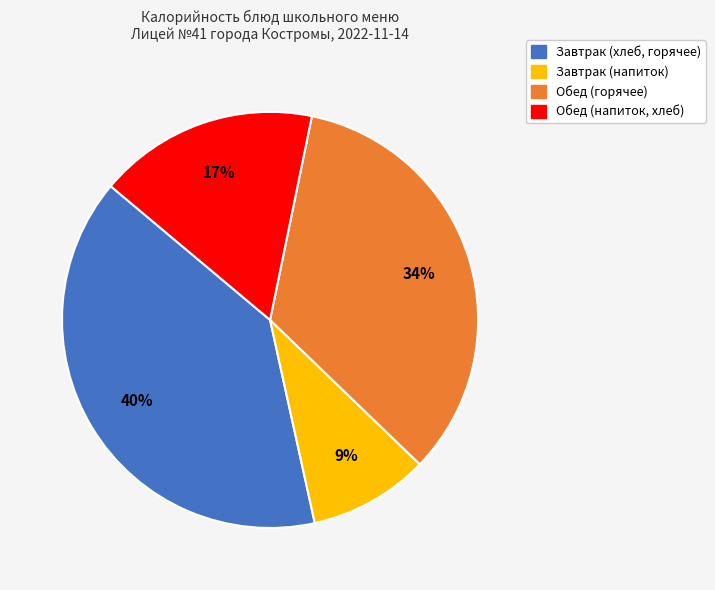

Is there any slice that represents more than half of the pie?

No